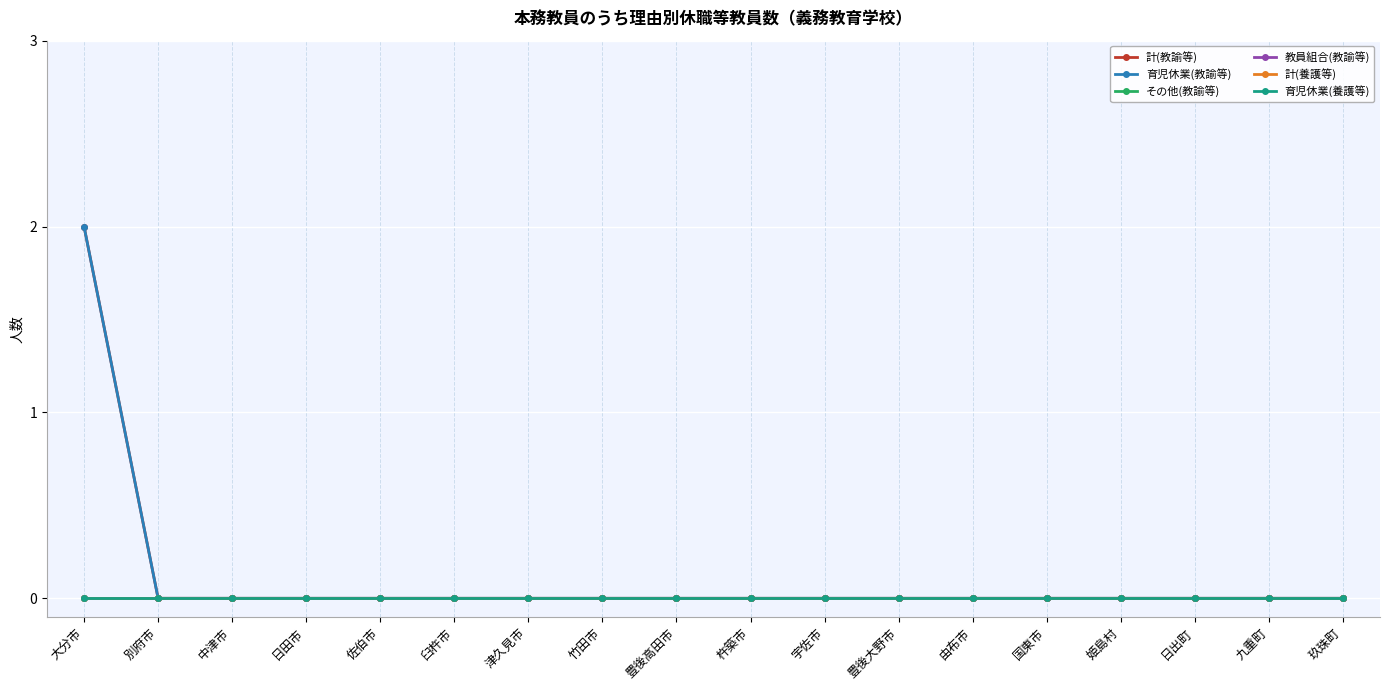

What is the label of the 5th point from the left?

佐伯市